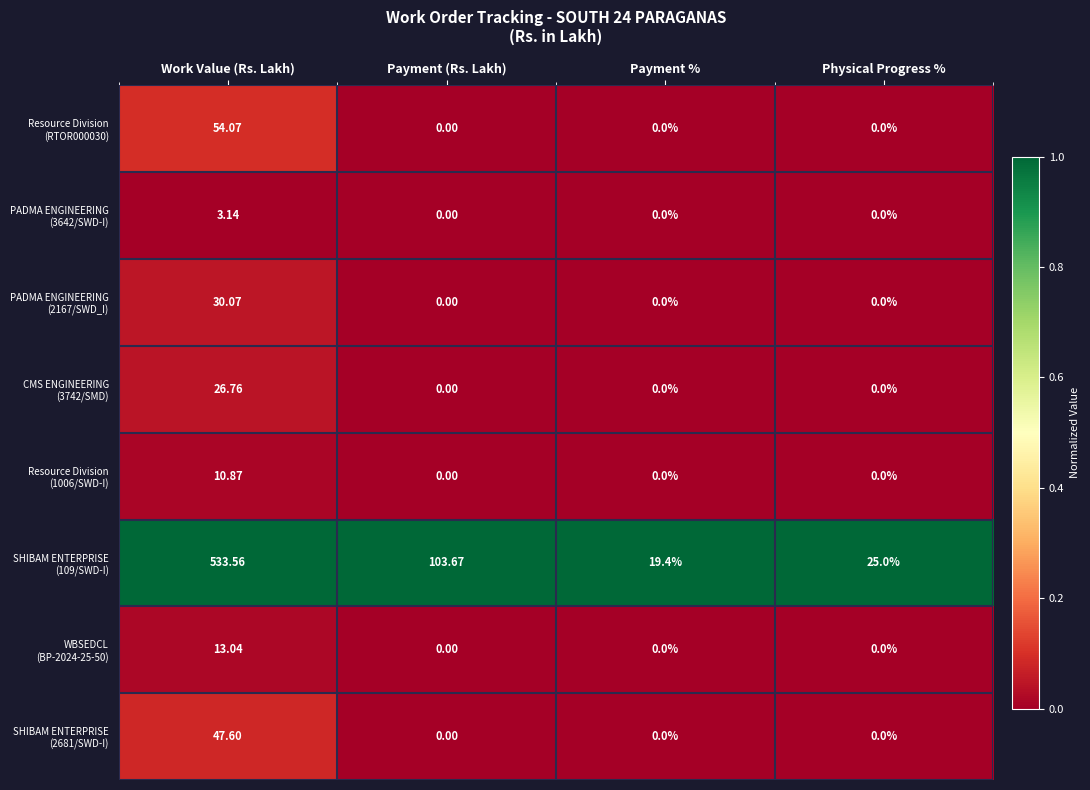

At how many categories does at least one series exceed 0?

4